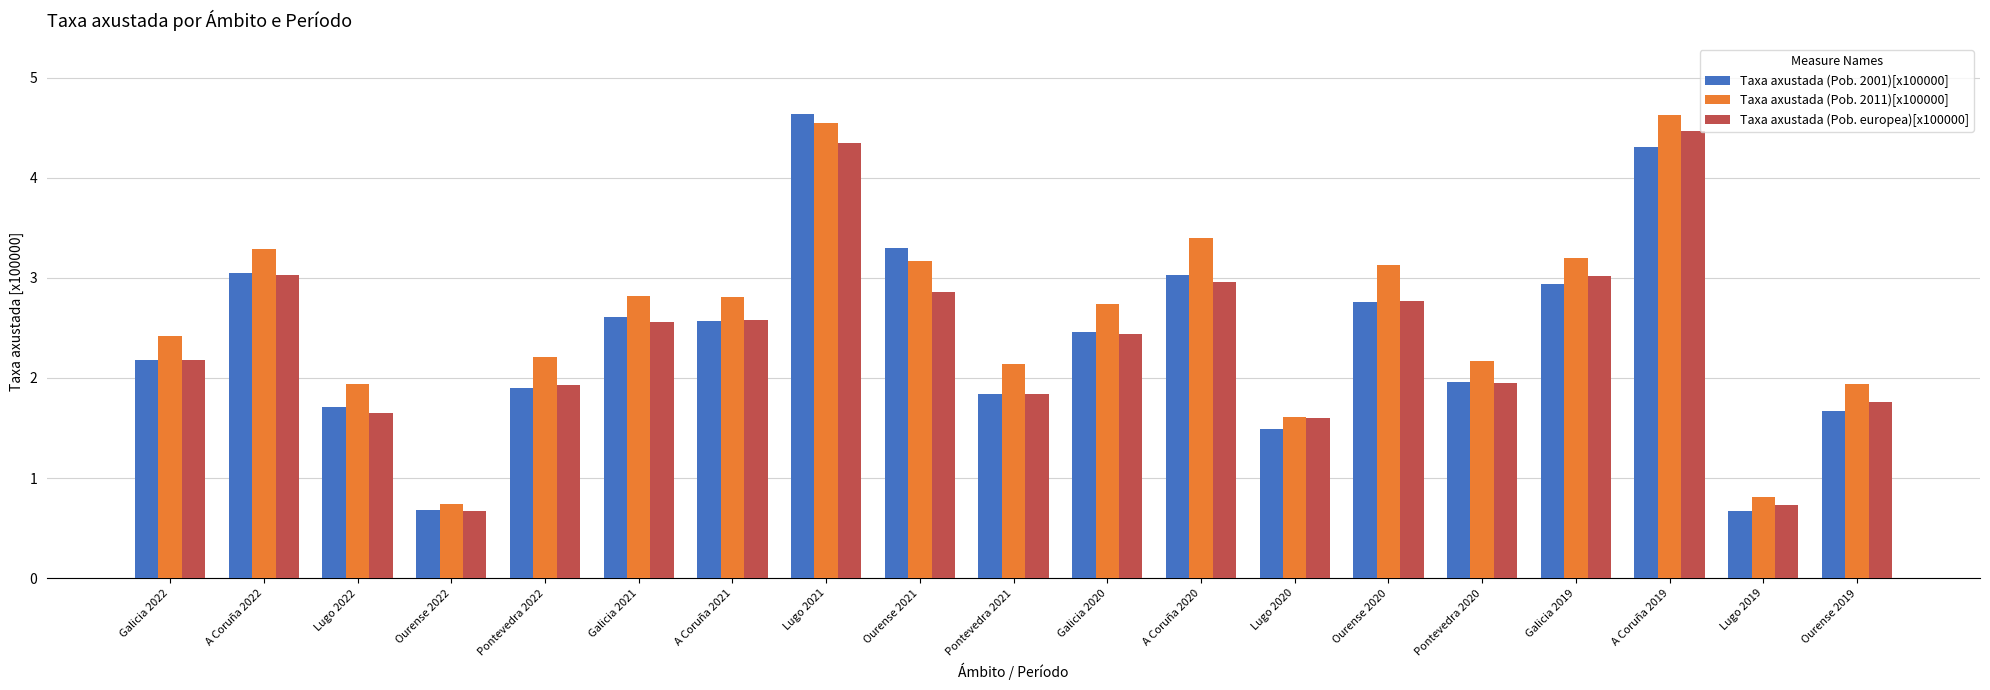

What is the difference between the highest and lowest values at Ourense 2020?

0.4